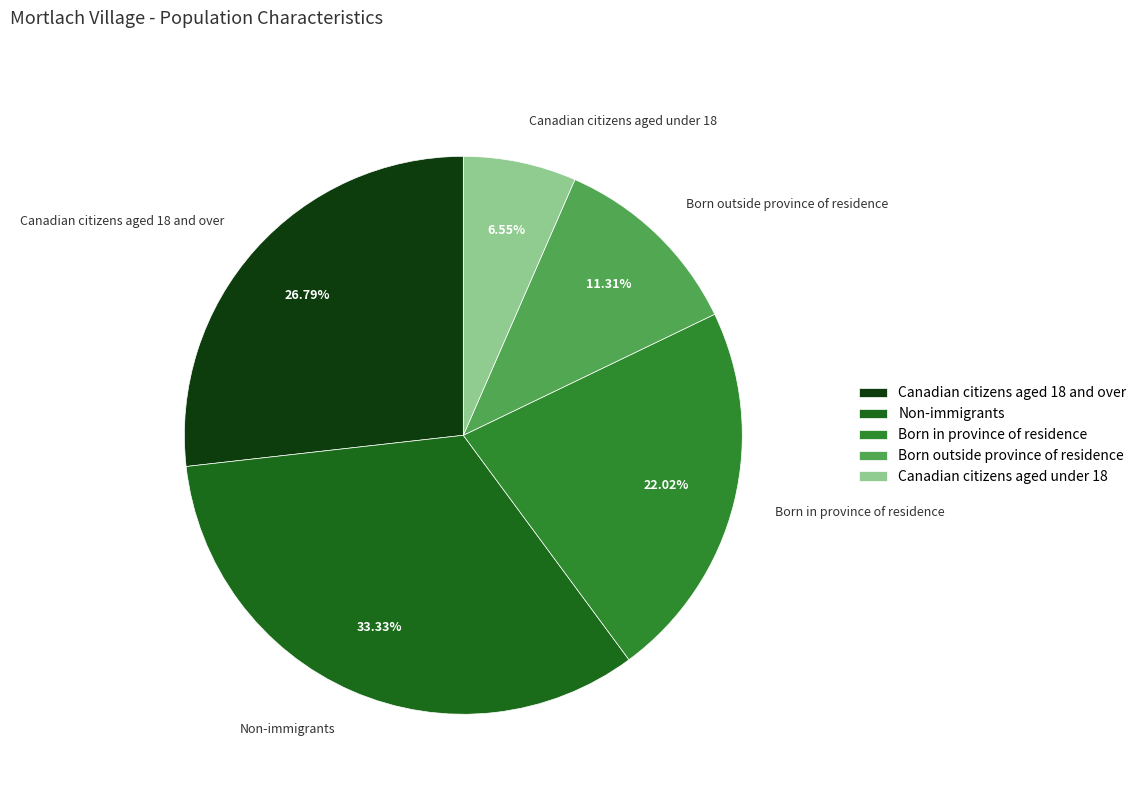

Which has a higher value, Canadian citizens aged under 18 or Non-immigrants?

Non-immigrants